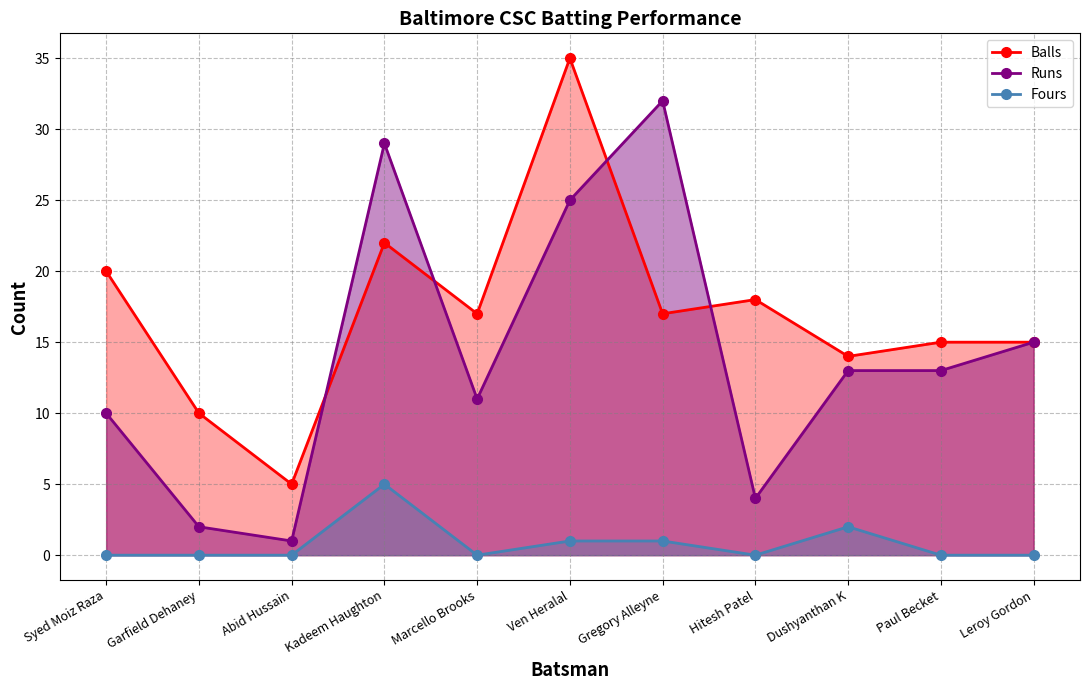

Reading right to left, what are all the values shown in this chart?

Balls: Leroy Gordon=15	Paul Becket=15	Dushyanthan K=14	Hitesh Patel=18	Gregory Alleyne=17	Ven Heralal=35	Marcello Brooks=17	Kadeem Haughton=22	Abid Hussain=5	Garfield Dehaney=10	Syed Moiz Raza=20
Runs: Leroy Gordon=15	Paul Becket=13	Dushyanthan K=13	Hitesh Patel=4	Gregory Alleyne=32	Ven Heralal=25	Marcello Brooks=11	Kadeem Haughton=29	Abid Hussain=1	Garfield Dehaney=2	Syed Moiz Raza=10
Fours: Leroy Gordon=0	Paul Becket=0	Dushyanthan K=2	Hitesh Patel=0	Gregory Alleyne=1	Ven Heralal=1	Marcello Brooks=0	Kadeem Haughton=5	Abid Hussain=0	Garfield Dehaney=0	Syed Moiz Raza=0